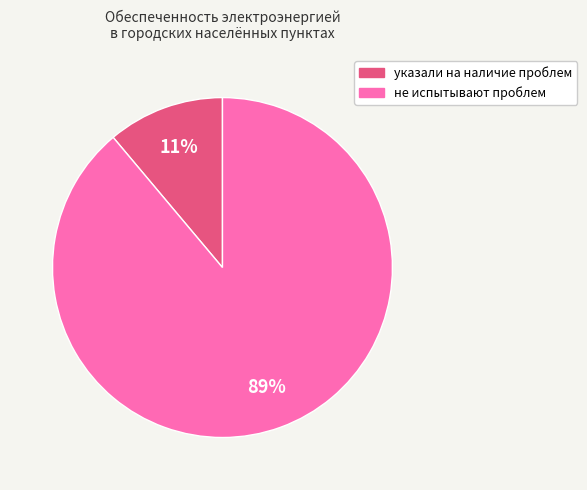

Is указали на наличие проблем the majority of the pie?

No